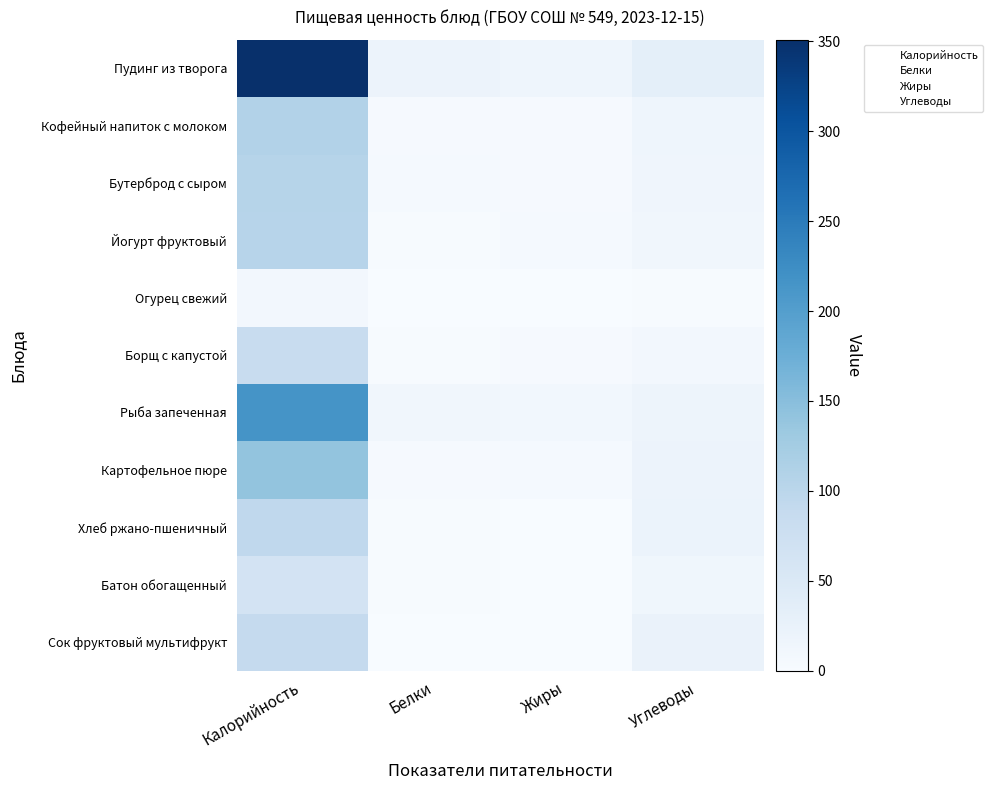

Which series has the largest total across all categories?

Пудинг из творога